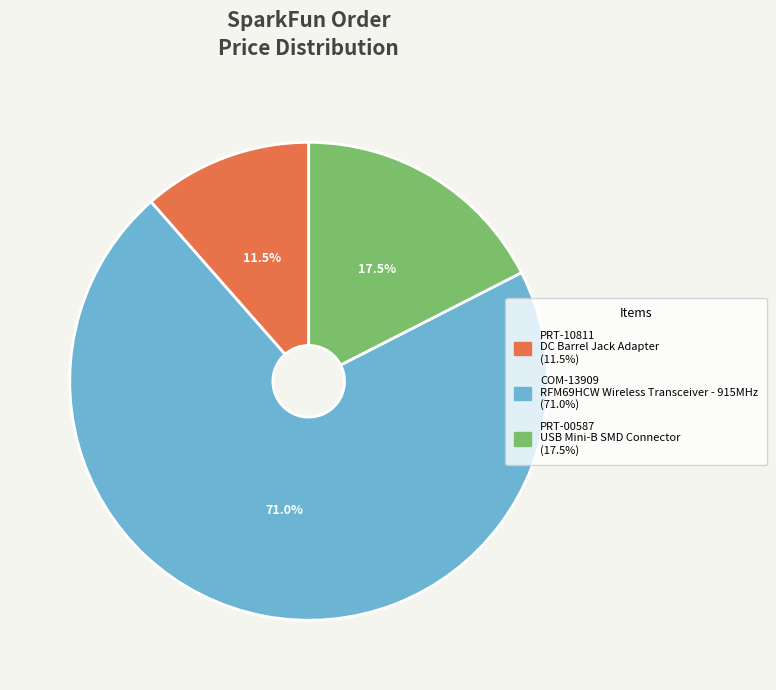

Count the number of slices in the pie.

3